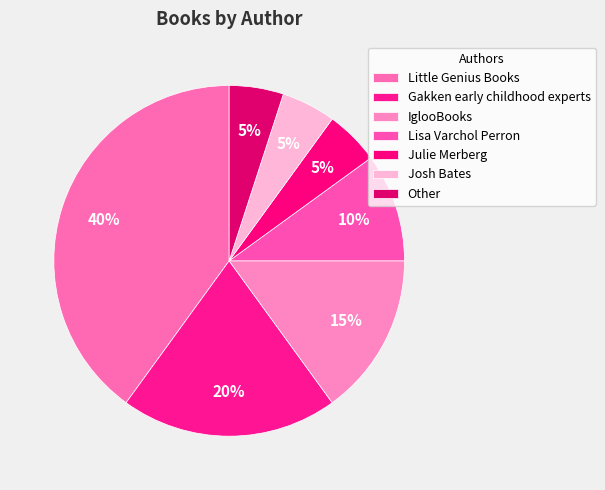

True or false: Gakken early childhood experts accounts for 29% of the total.

False